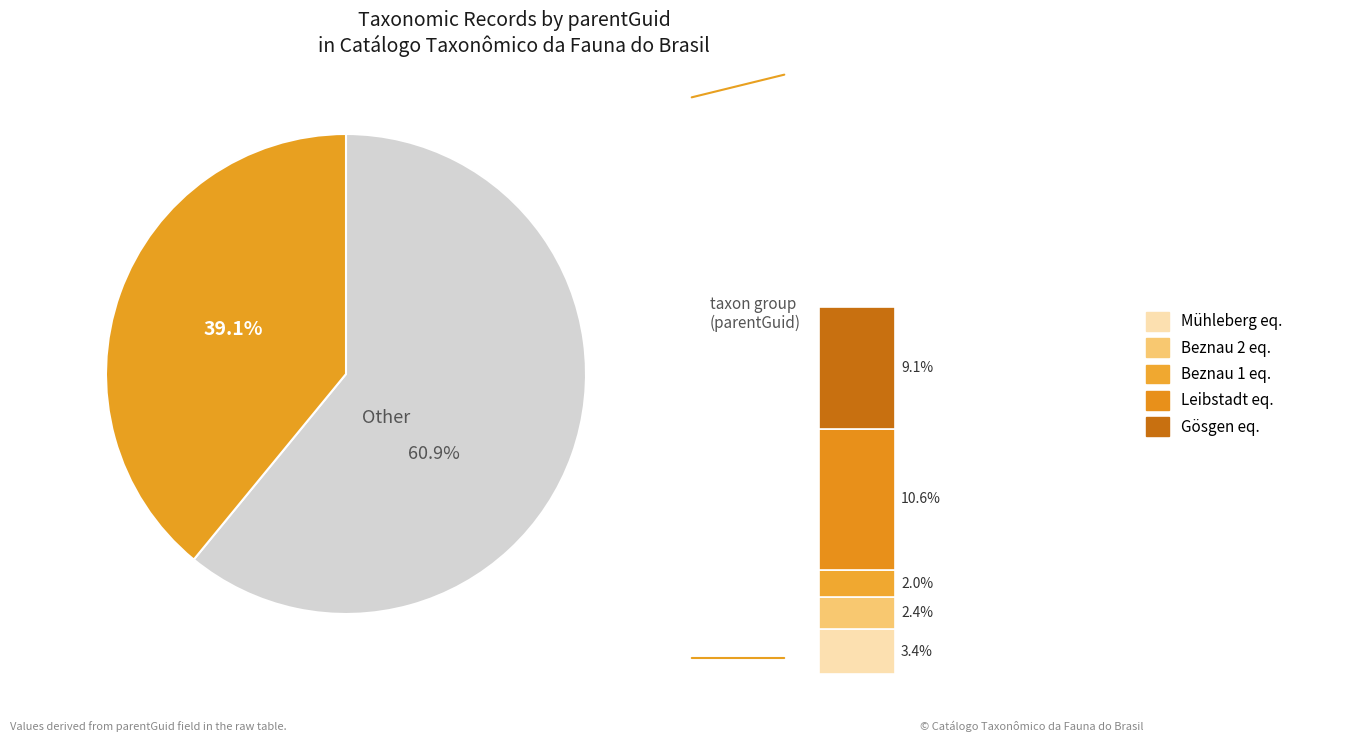

How many segments does this pie chart have?

2